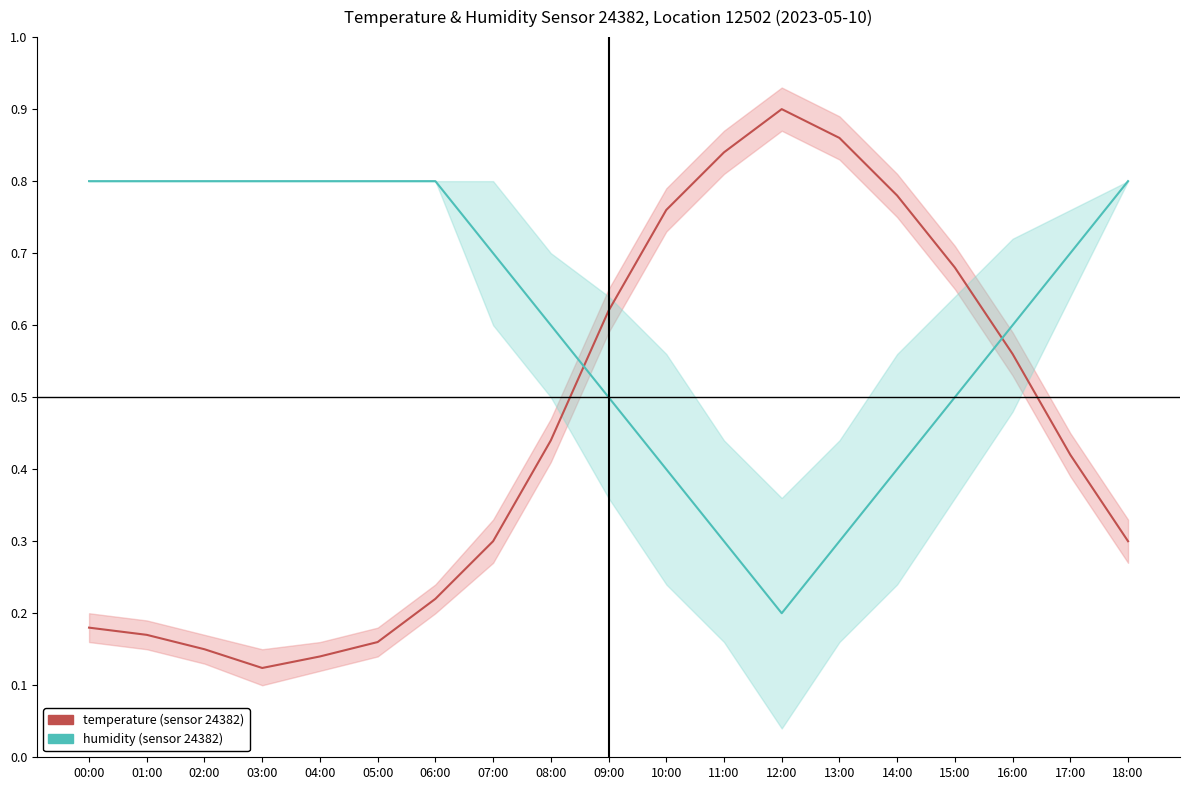

Between 01:00 and 18:00, which series saw the biggest shift?

temperature (normalized)